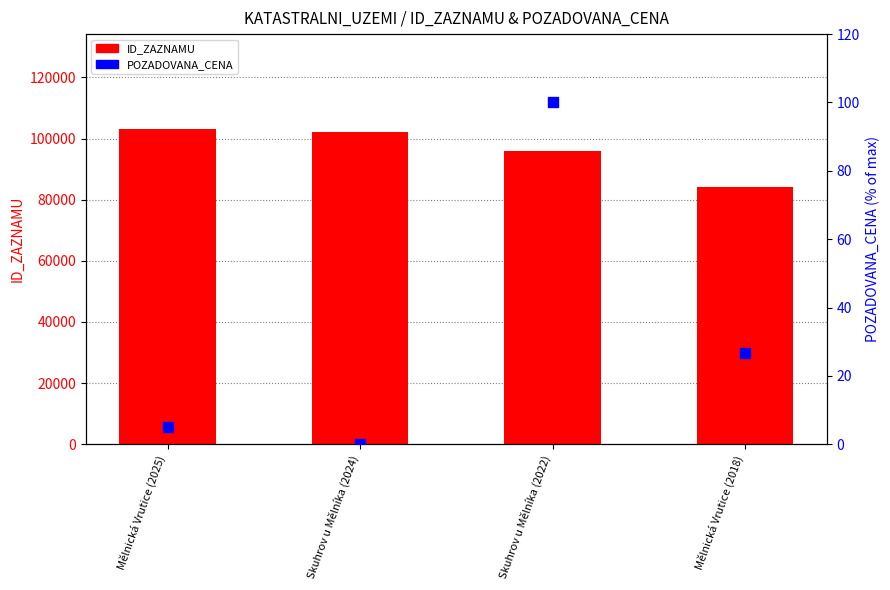

Which series reaches the maximum Y coordinate?

ID_ZAZNAMU